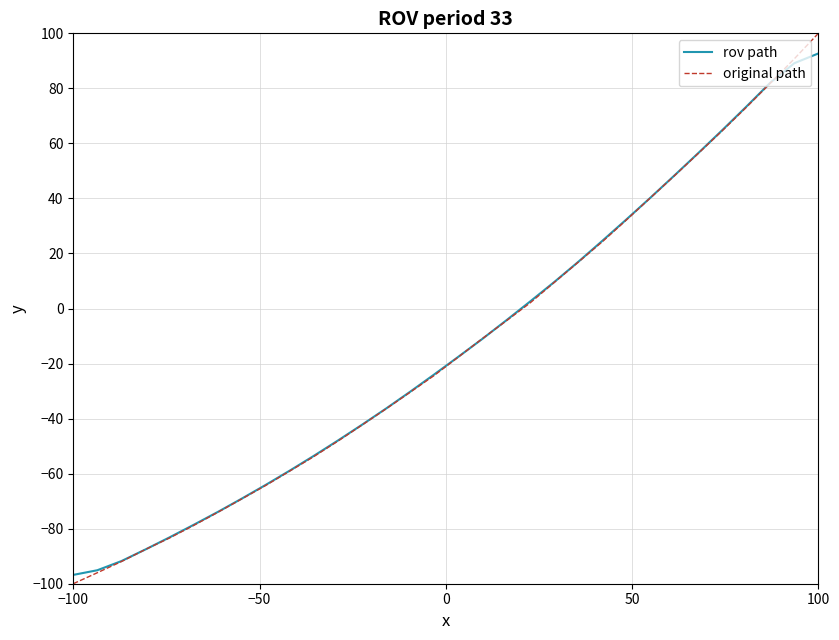

What is the maximum value shown in the chart?

100.0